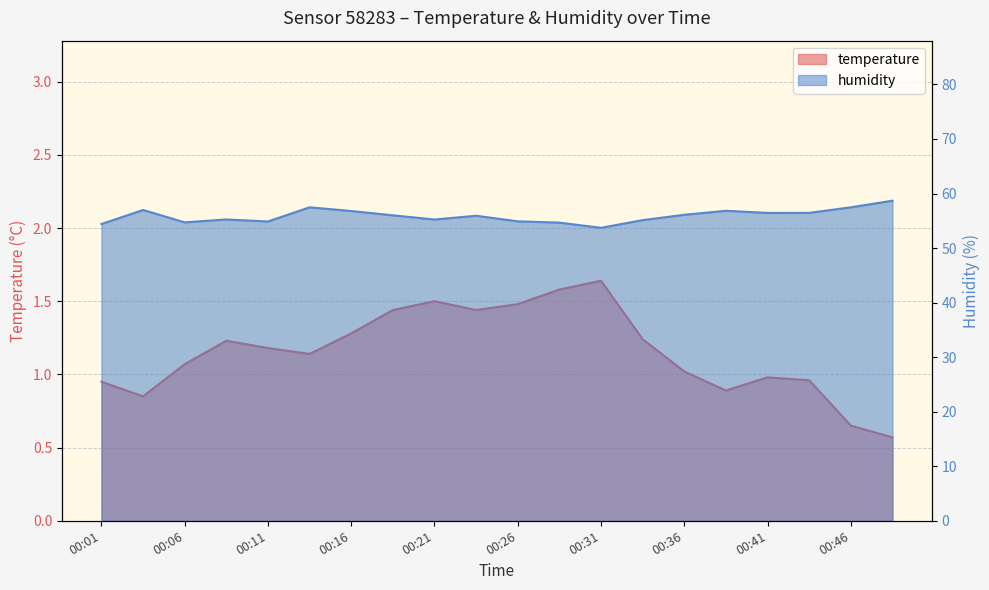

At how many categories does at least one series exceed 25?

20